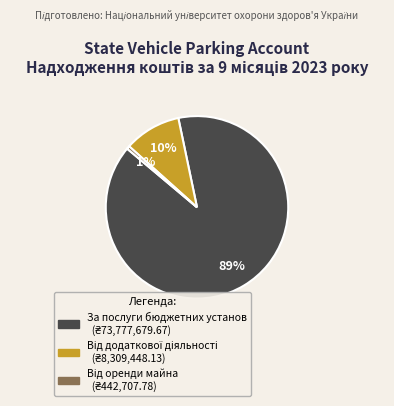

Is there a majority slice in this chart?

Yes